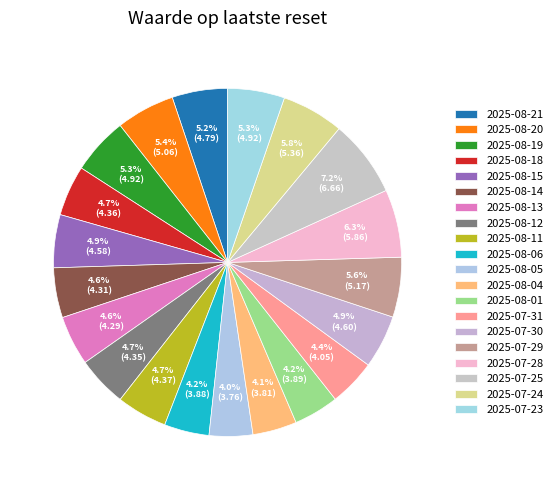

Count the number of slices in the pie.

20